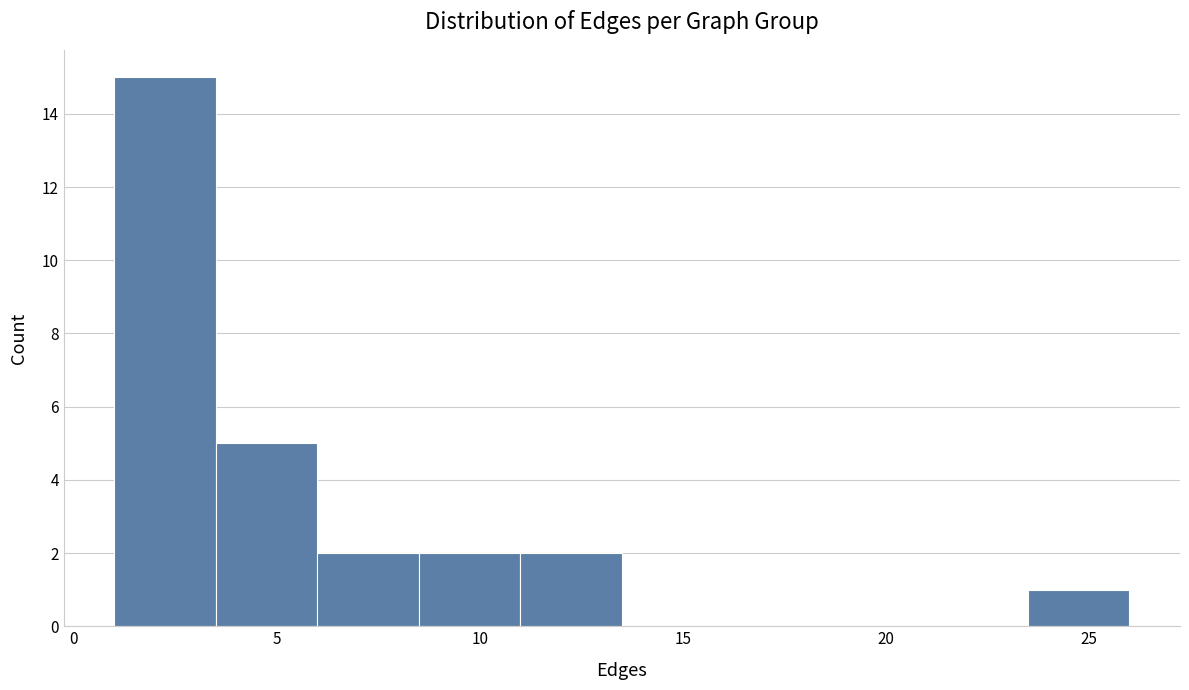

Reading left to right, list every bar in this chart as the range it spans on the x-axis followed by its height. The values are not printed on the chart, so give them approximately, as read against the axis.

1.0 to 3.5: 15
3.5 to 6.0: 5
6.0 to 8.5: 2
8.5 to 11.0: 2
11.0 to 13.5: 2
13.5 to 16.0: 0
16.0 to 18.5: 0
18.5 to 21.0: 0
21.0 to 23.5: 0
23.5 to 26.0: 1